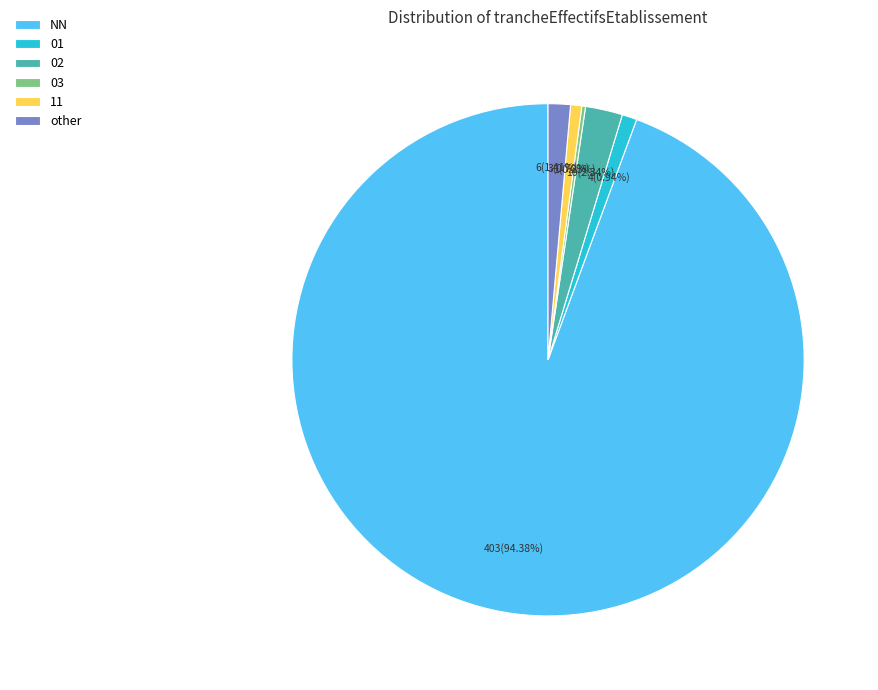

Approximately how many times larger is the value at NN compared to 02?

40.3